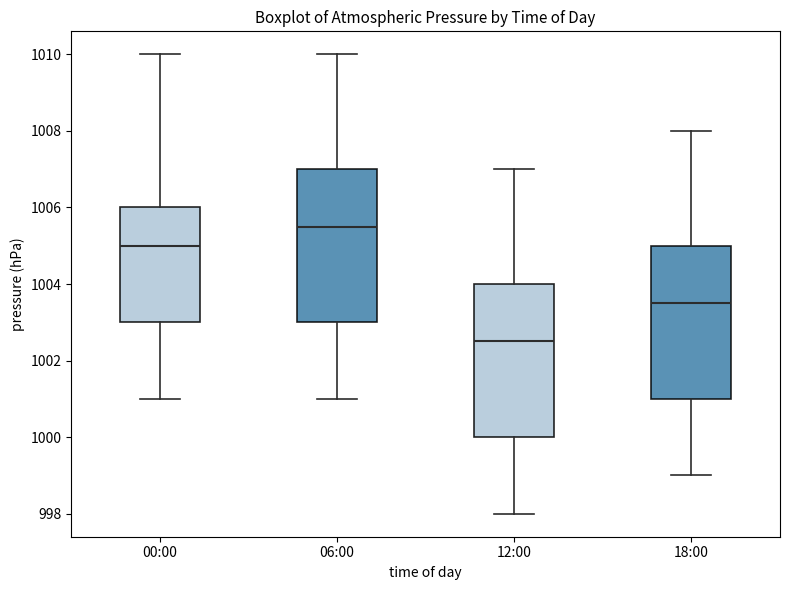

Reading left to right, transcribe this box plot: for each box, give where its median line is, the range the box spans, and where its two whiskers end, as read against the y-axis. The values are not printed on the chart, so give them approximately, as read against the axis.

00:00: median 1005.0, box 1003.0 to 1006.0, whiskers 1001.0 to 1010.0
06:00: median 1005.6, box 1003.0 to 1007.0, whiskers 1001.0 to 1010.0
12:00: median 1002.6, box 1000.0 to 1004.0, whiskers 998.0 to 1007.0
18:00: median 1003.6, box 1001.0 to 1005.0, whiskers 999.0 to 1008.0